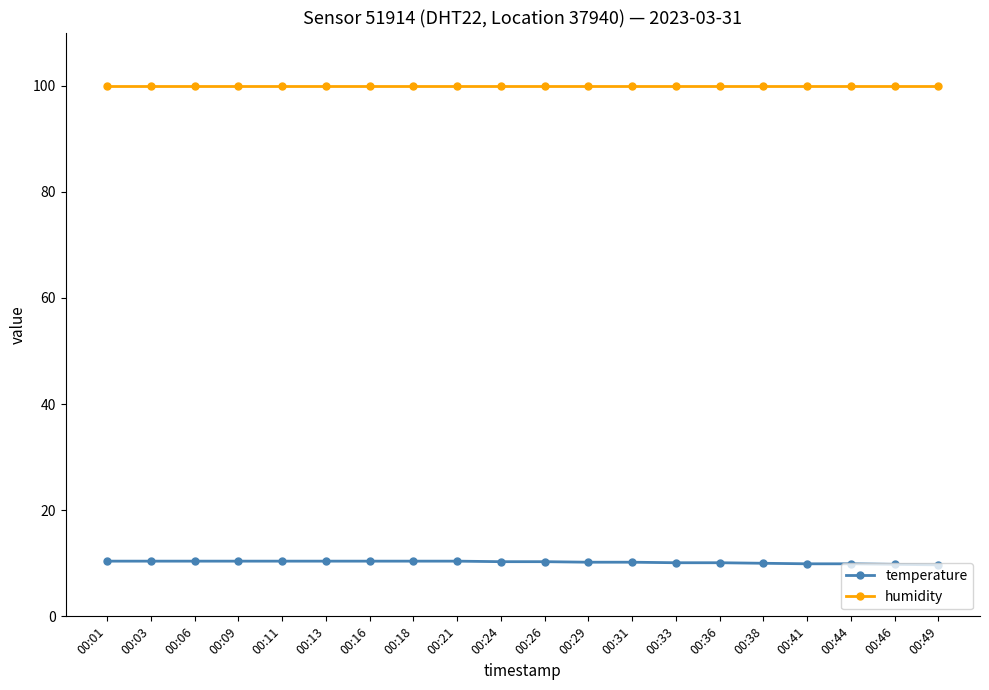

List the series in order of their peak value, highest first.

humidity, temperature